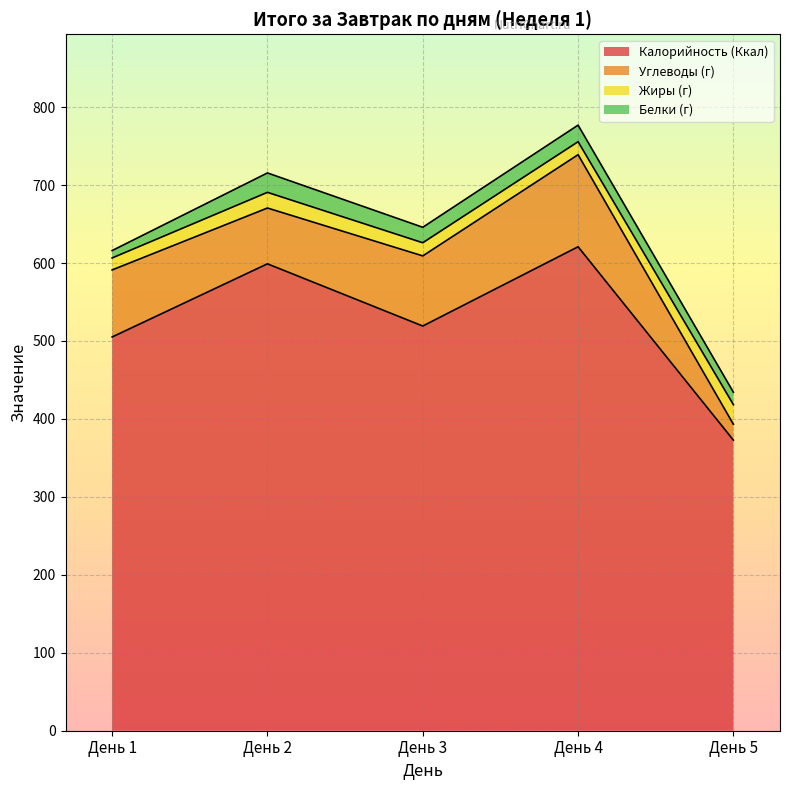

What is the sum of all Углеводы (г) values?

386.0